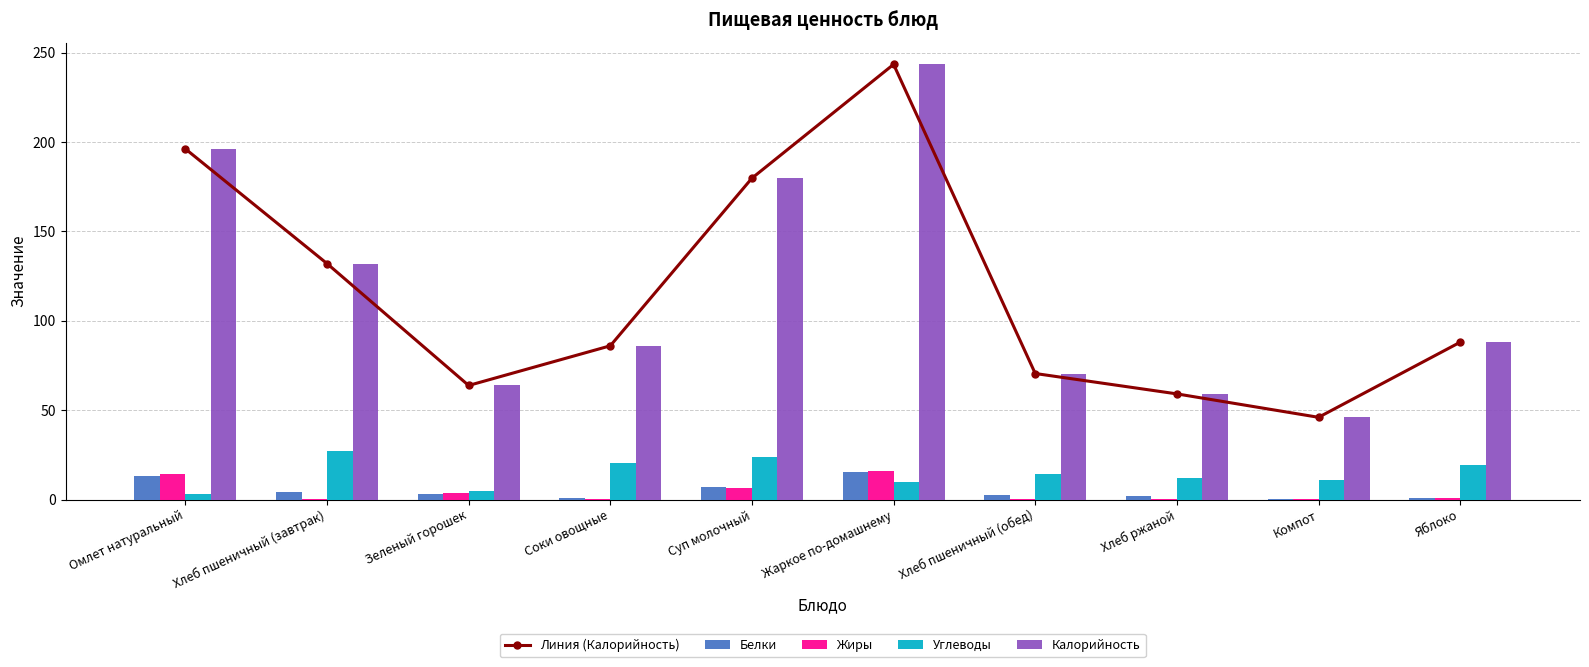

What is the label of the 9th bar from the right?

Хлеб пшеничный (завтрак)